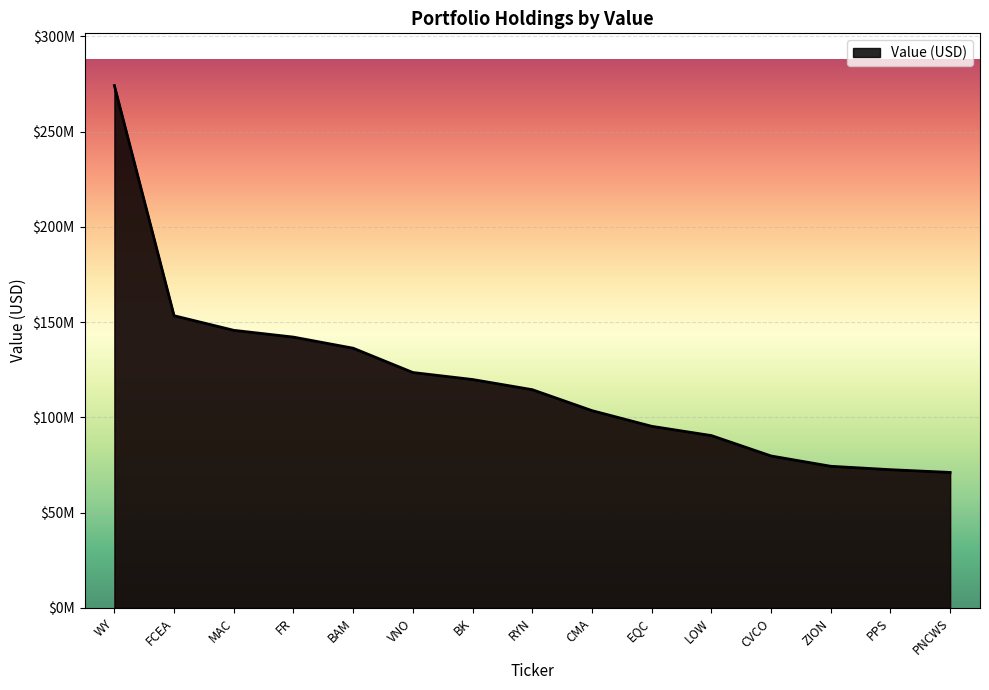

Reading left to right, extract all data points from this chart.

274169000	153376000	145713000	142148000	136324000	123563000	119897000	114558000	103565000	95343000	90476000	79769000	74361000	72569000	71131000